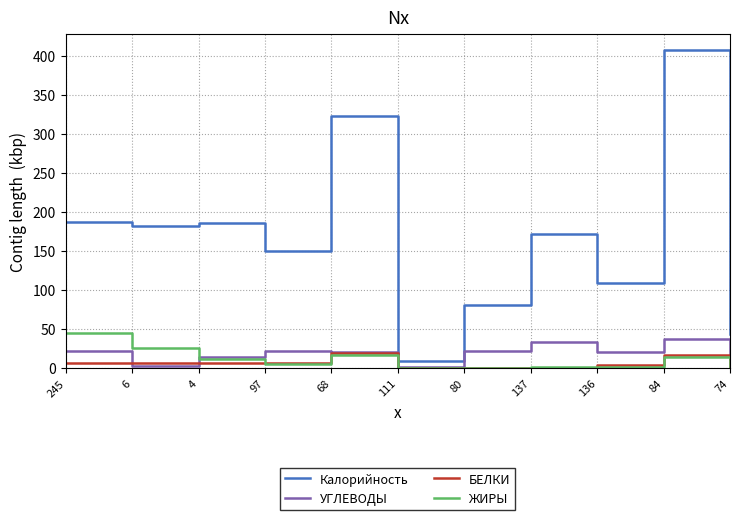

What is the sum of the УГЛЕВОДЫ values at 136 and 245?

42.8